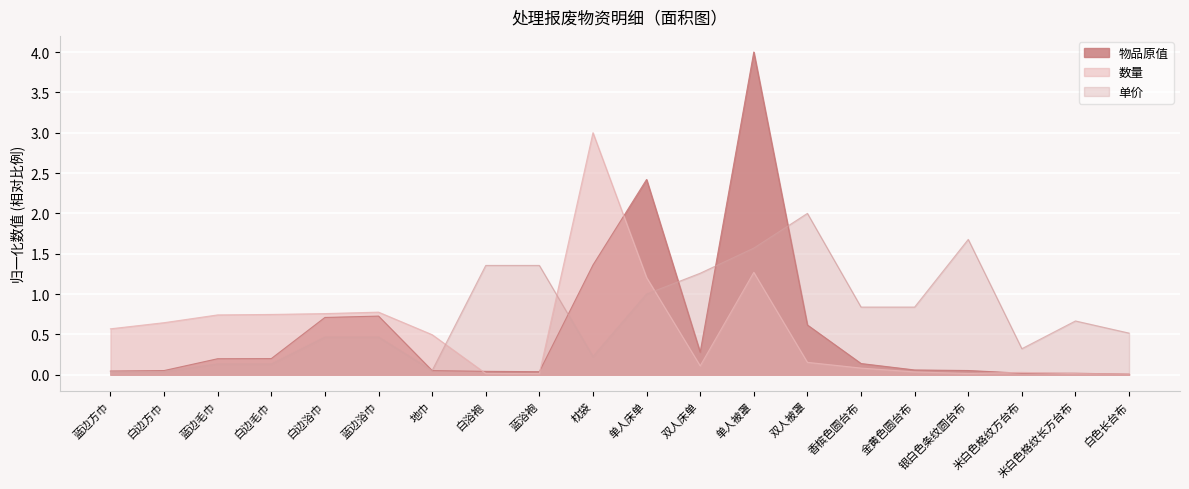

Reading left to right, extract all data points from this chart.

物品原值: 蓝边方巾=0.0	白边方巾=0.1	蓝边毛巾=0.2	白边毛巾=0.2	白边浴巾=0.7	蓝边浴巾=0.7	地巾=0.1	白浴袍=0.0	蓝浴袍=0.0	枕袋=1.4	单人床单=2.4	双人床单=0.3	单人被罩=4.0	双人被罩=0.6	香槟色圆台布=0.1	金黄色圆台布=0.1	银白色条纹圆台布=0.1	米白色格纹方台布=0.0	米白色格纹长方台布=0.0	白色长台布=0.0
数量: 蓝边方巾=0.6	白边方巾=0.6	蓝边毛巾=0.7	白边毛巾=0.7	白边浴巾=0.8	蓝边浴巾=0.8	地巾=0.5	白浴袍=0.0	蓝浴袍=0.0	枕袋=3.0	单人床单=1.2	双人床单=0.1	单人被罩=1.3	双人被罩=0.2	香槟色圆台布=0.1	金黄色圆台布=0.0	银白色条纹圆台布=0.0	米白色格纹方台布=0.0	米白色格纹长方台布=0.0	白色长台布=0.0
单价: 蓝边方巾=0.0	白边方巾=0.0	蓝边毛巾=0.1	白边毛巾=0.1	白边浴巾=0.5	蓝边浴巾=0.5	地巾=0.1	白浴袍=1.4	蓝浴袍=1.4	枕袋=0.2	单人床单=1.0	双人床单=1.3	单人被罩=1.6	双人被罩=2.0	香槟色圆台布=0.8	金黄色圆台布=0.8	银白色条纹圆台布=1.7	米白色格纹方台布=0.3	米白色格纹长方台布=0.7	白色长台布=0.5